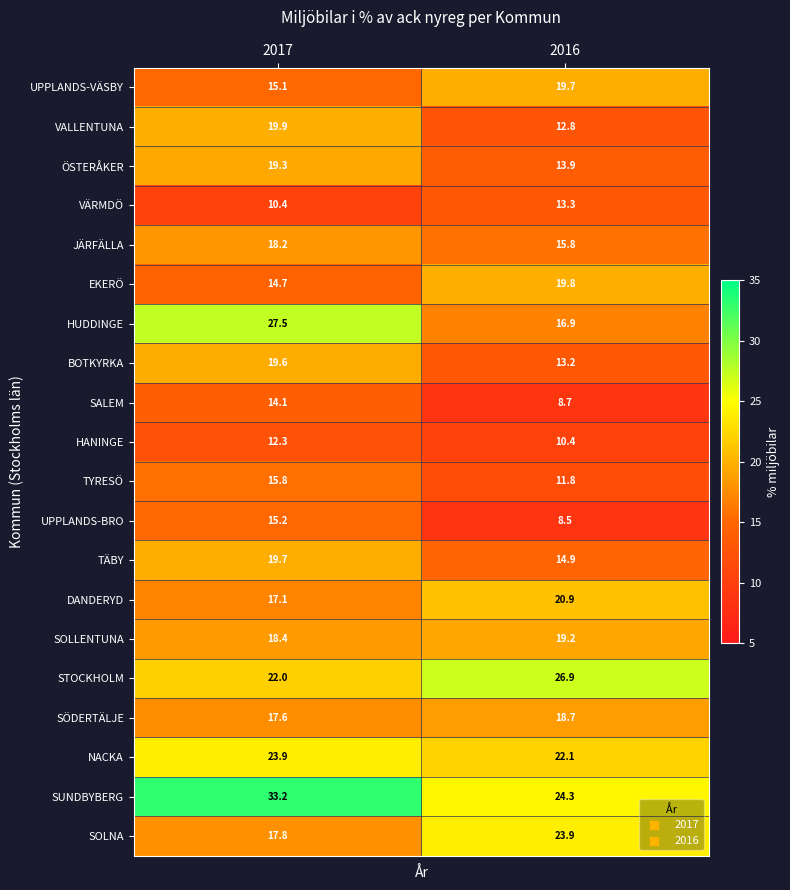

Is it true that ÖSTERÅKER equals 13.9 at 2016?

True